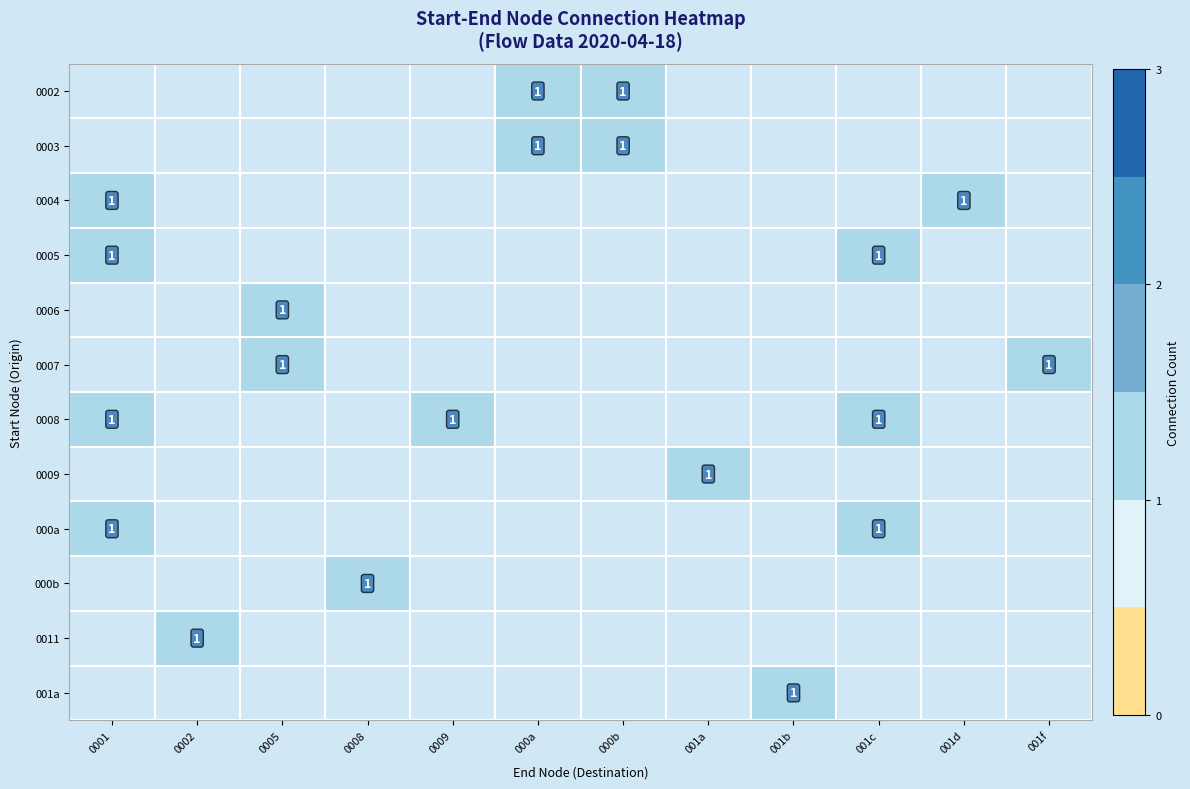

Which has a higher value, 001d or 001f?

001f